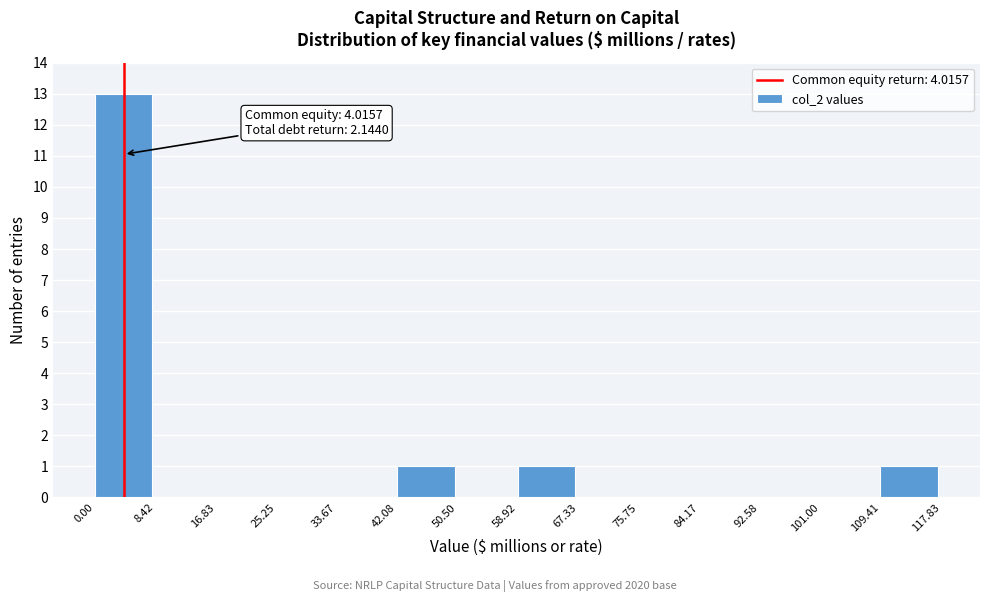

Which range on the x-axis has the tallest bar?

0.00 to 8.42